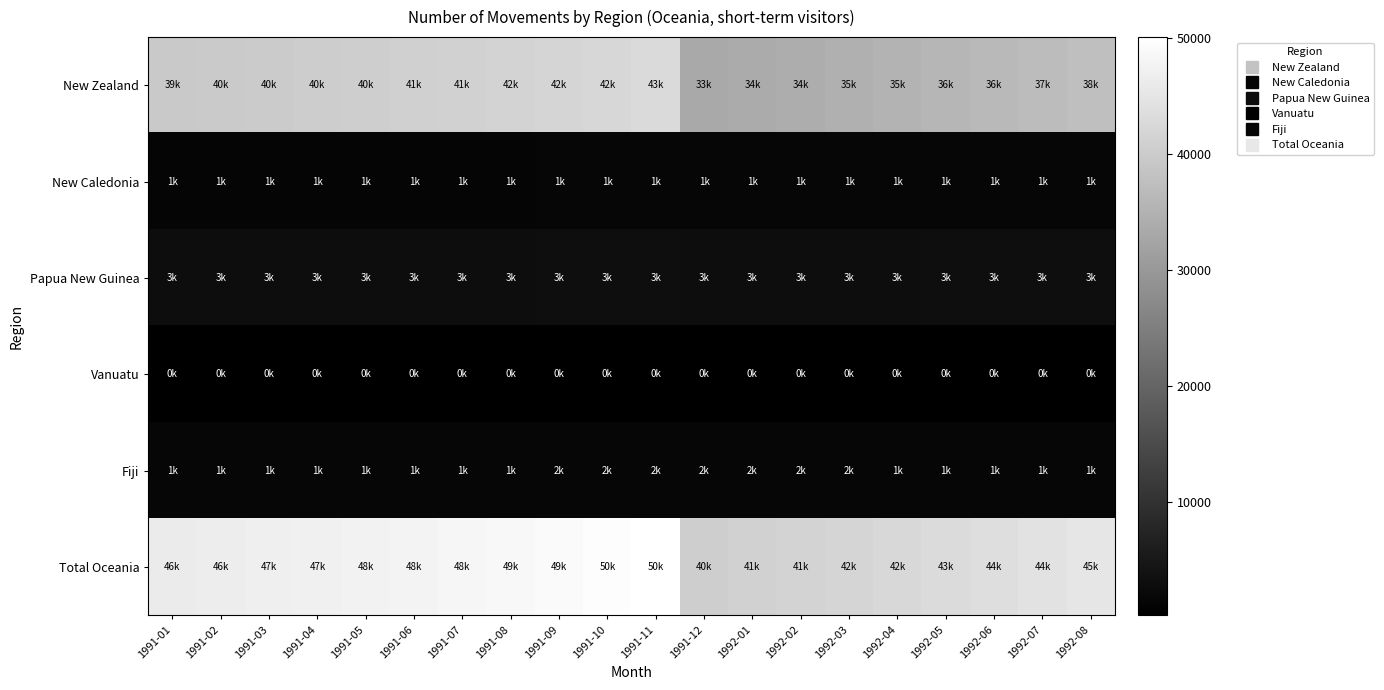

Which series has the largest range (max minus min)?

Total Oceania